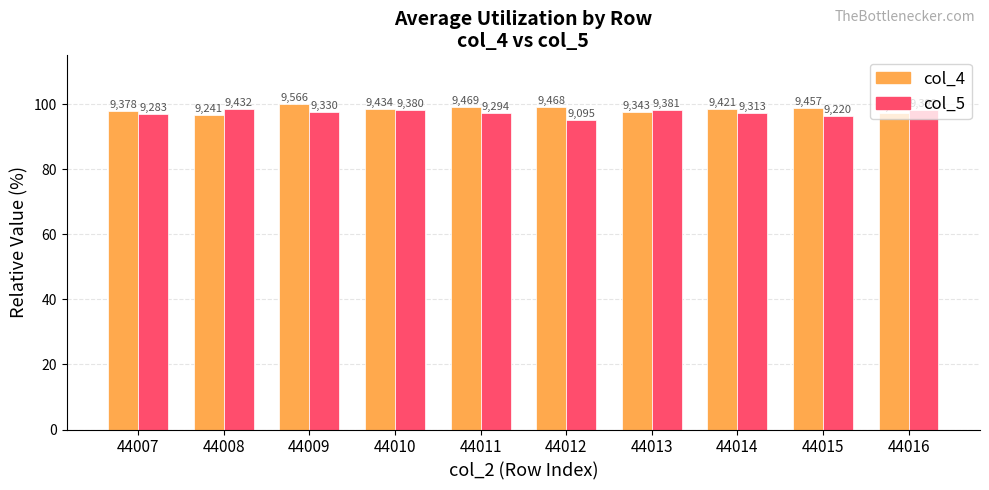

The value of col_4 at 44008 is 96.6. True or false?

True